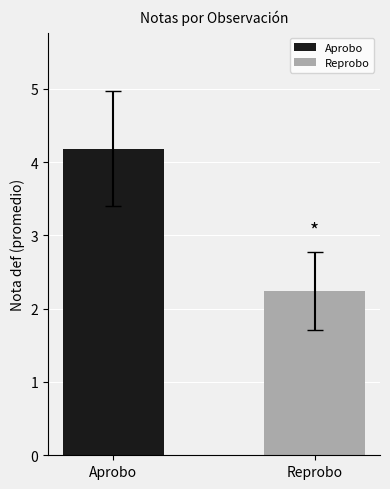

Rank the series by their average value, from highest to lowest.

Aprobo, Reprobo